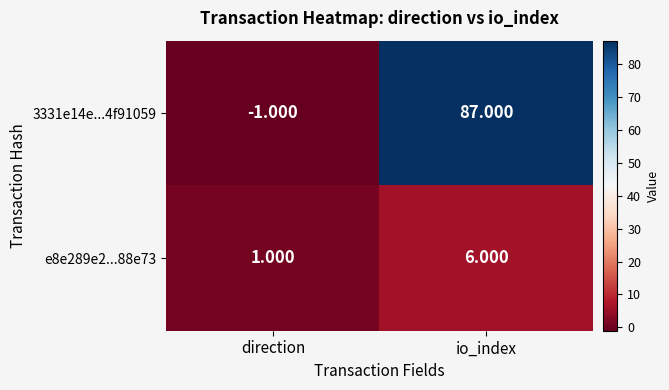

Which category has the lowest value across all series?

direction